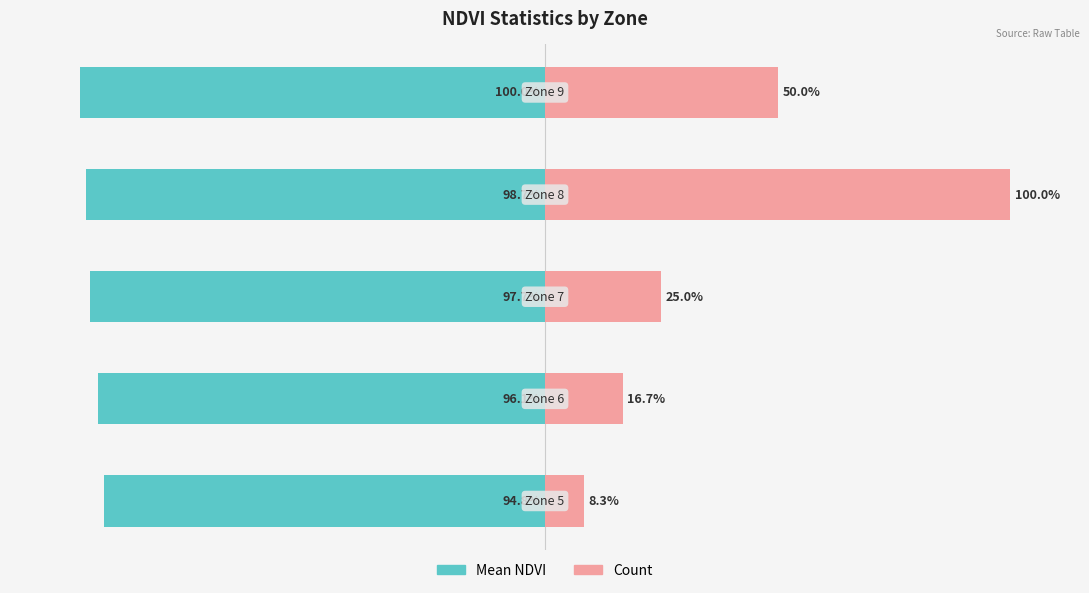

Reading left to right, transcribe all the data shown in this chart.

Mean NDVI: 0=-94.8	1=-96.1	2=-97.7	3=-98.7	4=-100.0
Count: 0=8.3	1=16.7	2=25.0	3=100.0	4=50.0